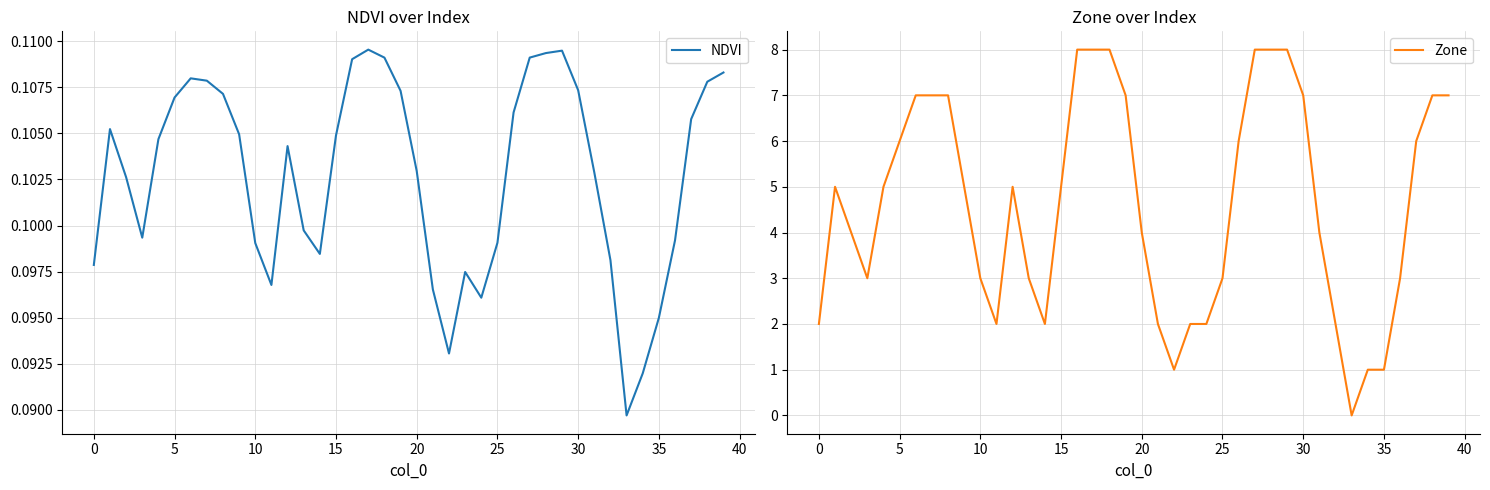

In NDVI, how many points are lower than both neighbors (excluding endpoints)?

6